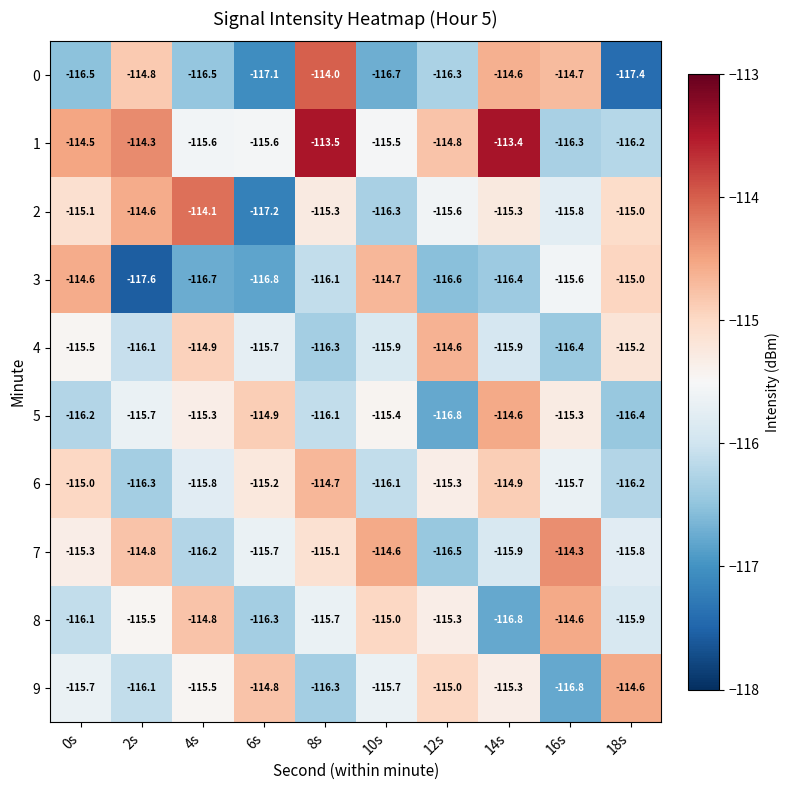

What is the sum of all 8 values?

-1156.0